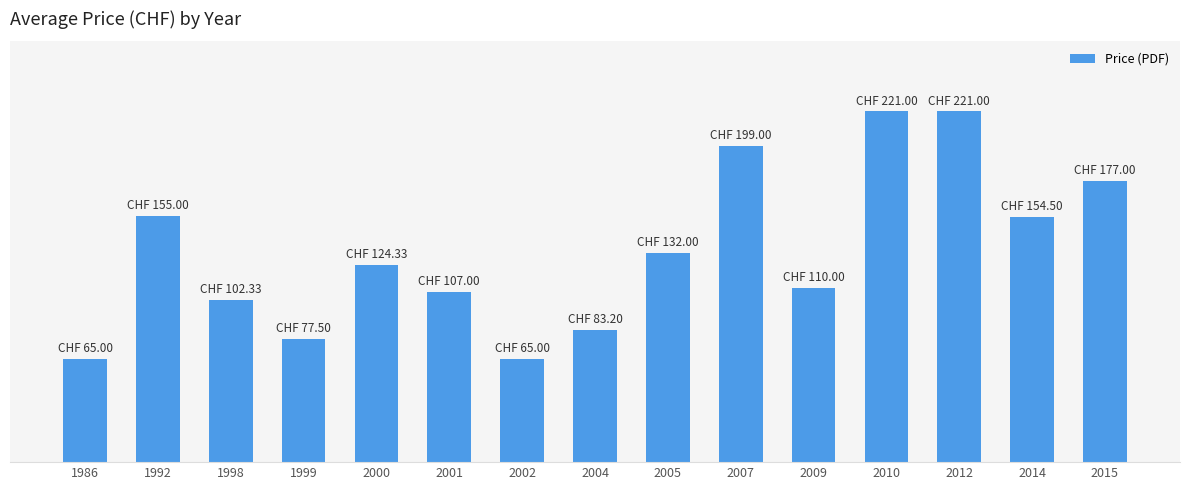

The value at 1998 is 102.3. True or false?

True